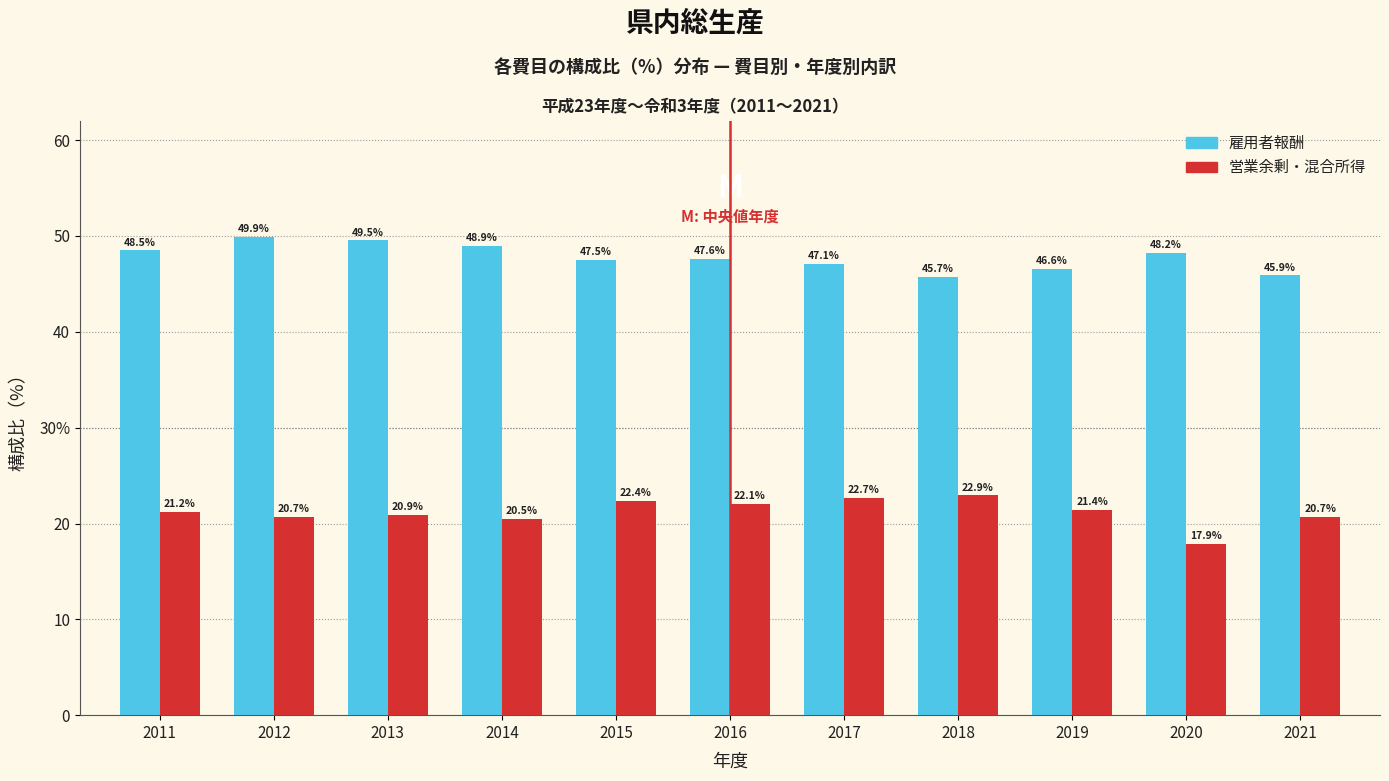

Are the bars grouped side by side (vs. stacked)?

Yes